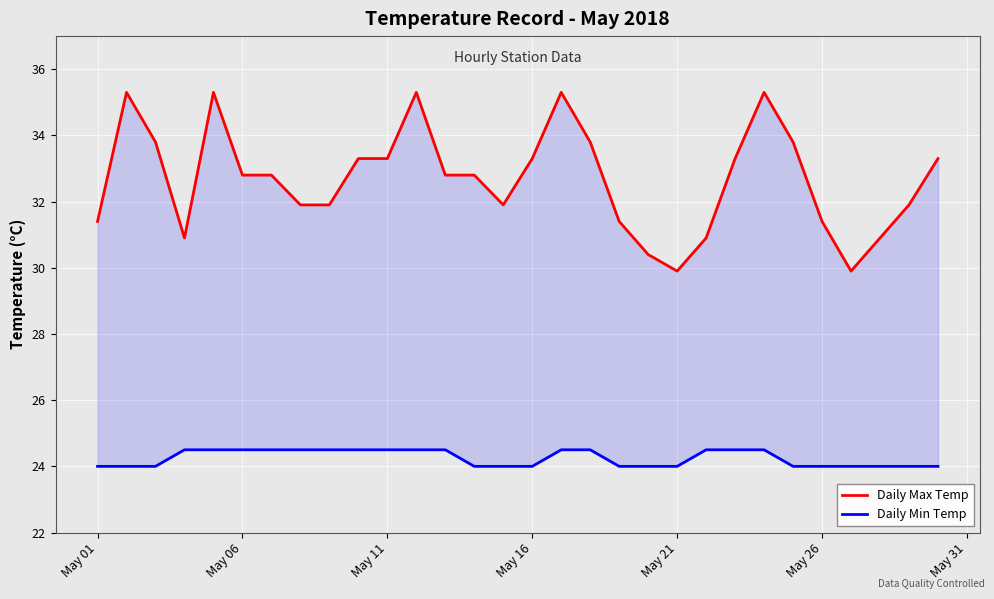

The Daily Max Temp series shows 10.7 at 23. True or false?

False